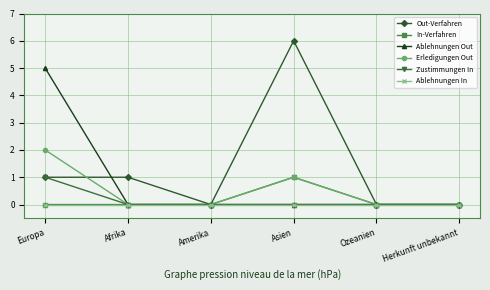

How many interior local peaks does the Erledigungen Out series have?

1